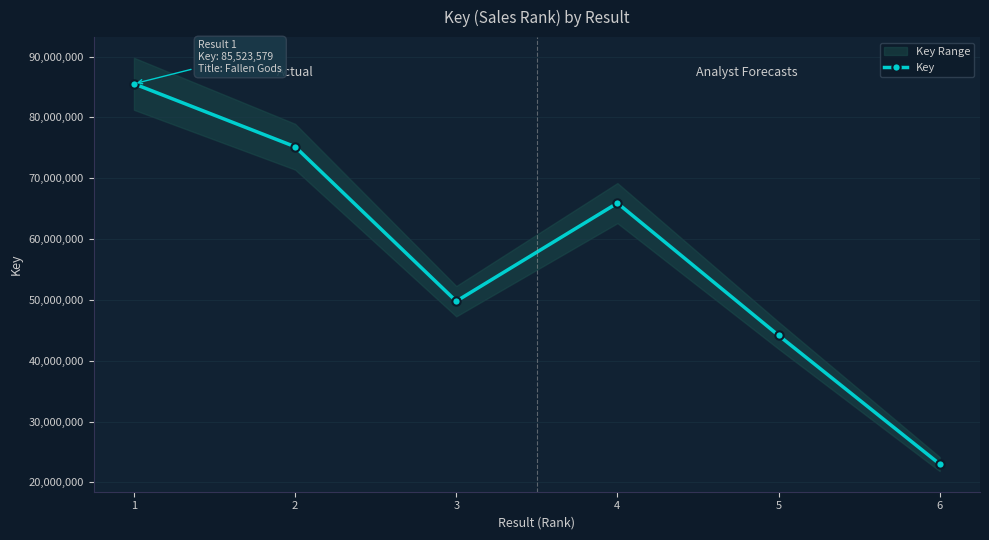

What is the difference between the maximum and second lowest values?

41358039